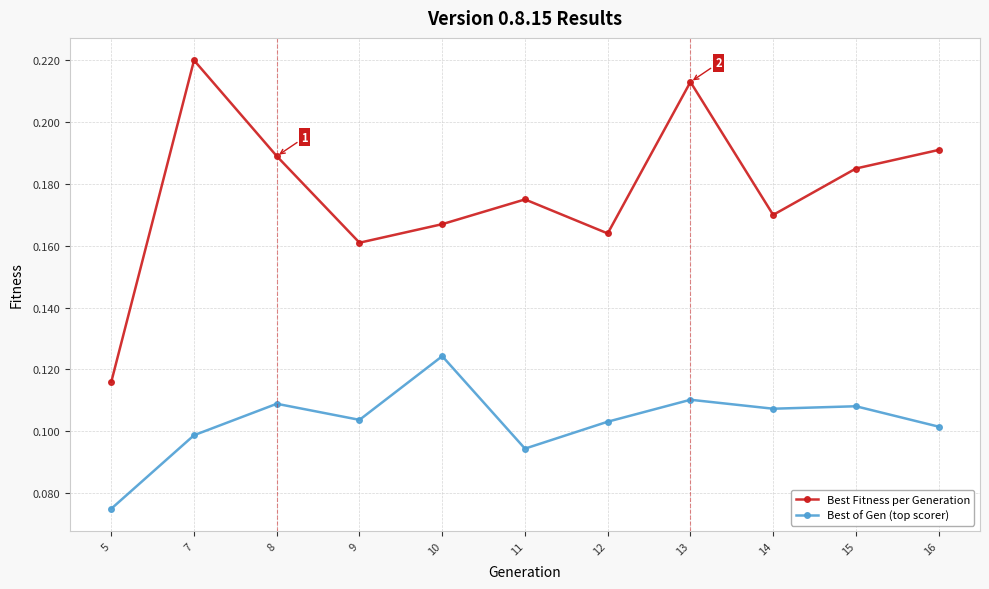

At which label does Best of Gen (top scorer) reach its peak?

10